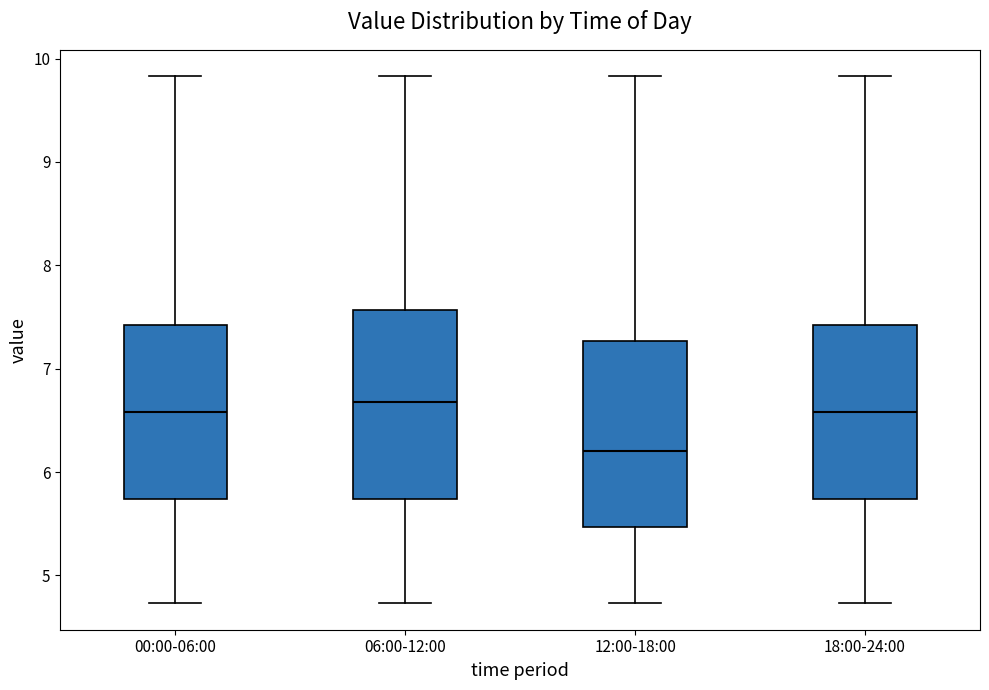

Reading left to right, read every box against the y-axis: the position of its median line, the range the box covers, and the ends of its whiskers. The values are not printed on the chart, so give them approximately, as read against the axis.

00:00-06:00: median 6.6, box 5.7 to 7.4, whiskers 4.7 to 9.8
06:00-12:00: median 6.7, box 5.7 to 7.6, whiskers 4.7 to 9.8
12:00-18:00: median 6.2, box 5.5 to 7.3, whiskers 4.7 to 9.8
18:00-24:00: median 6.6, box 5.7 to 7.4, whiskers 4.7 to 9.8